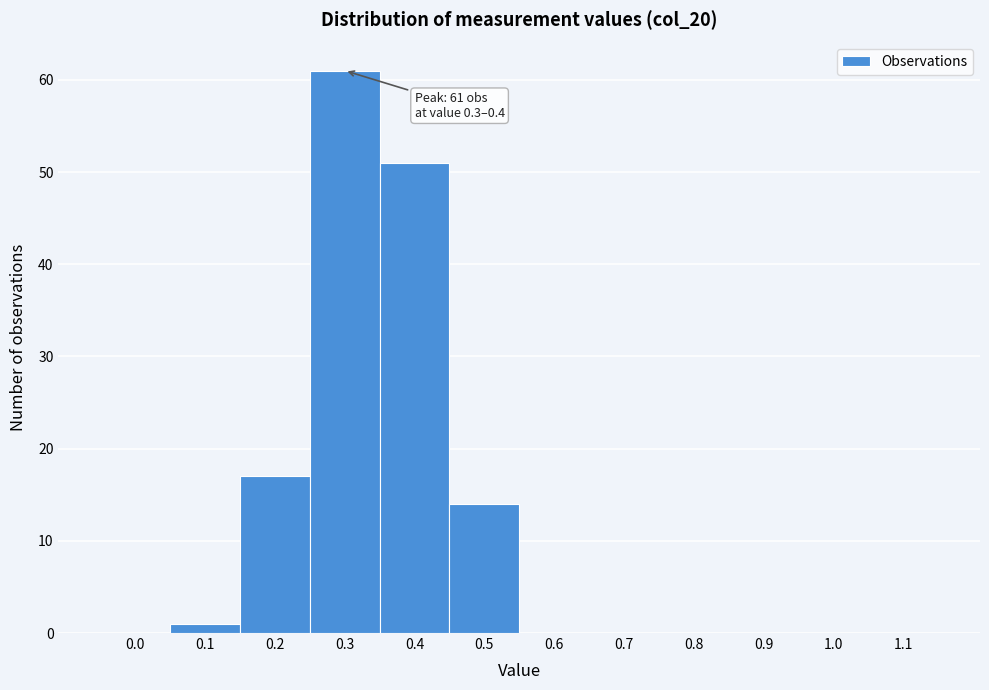

Reading right to left, transcribe all the data shown in this chart.

1.1=0	1.0=0	0.9=0	0.8=0	0.7=0	0.6=0	0.5=14	0.4=51	0.3=61	0.2=17	0.1=1	0.0=0